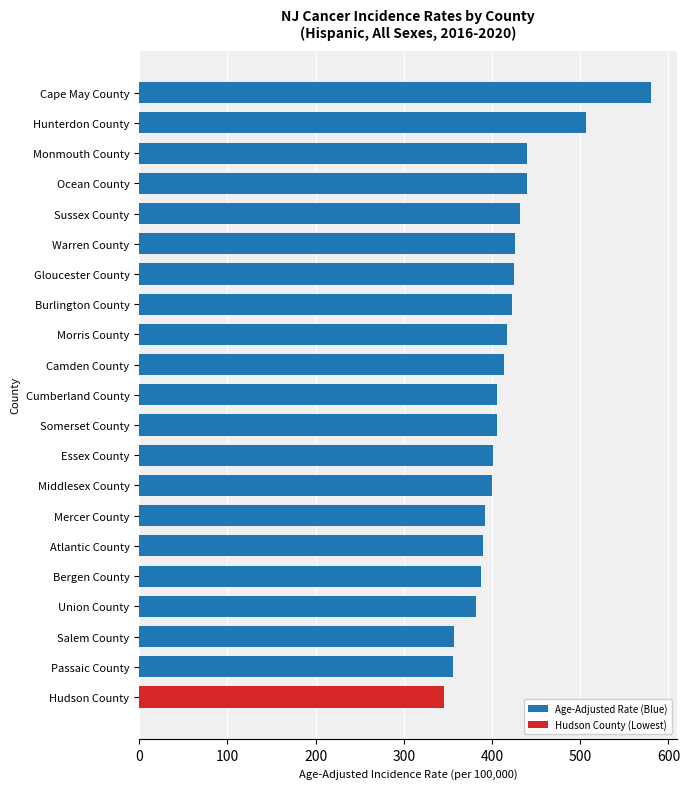

What is the minimum value shown in the chart?

345.1